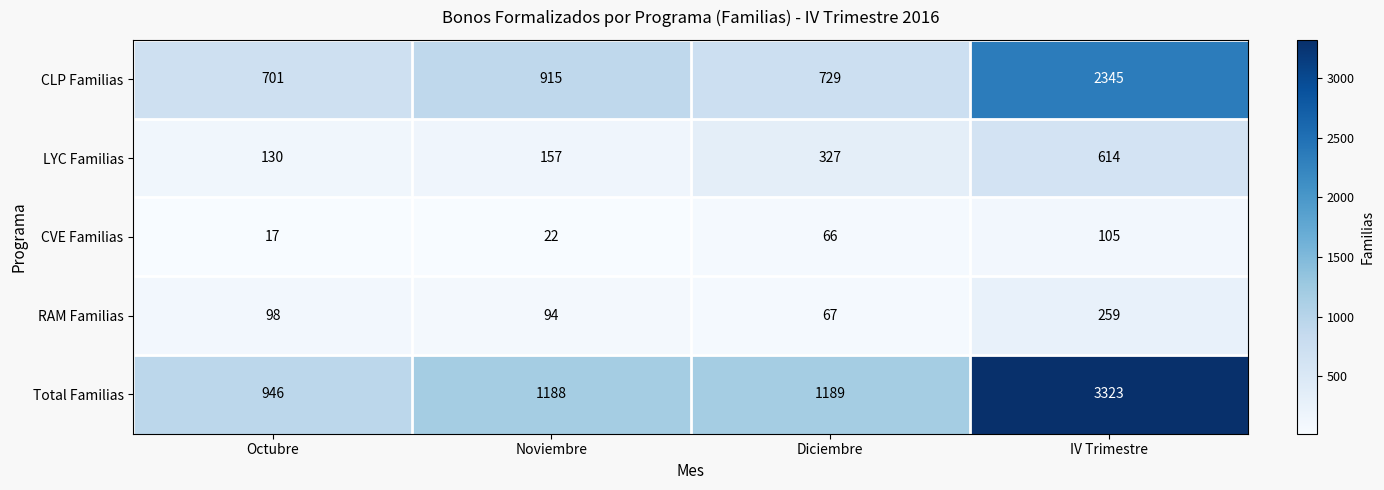

Reading right to left, list all the values displayed in this chart.

CLP Familias: 2345	729	915	701
LYC Familias: 614	327	157	130
CVE Familias: 105	66	22	17
RAM Familias: 259	67	94	98
Total Familias: 3323	1189	1188	946